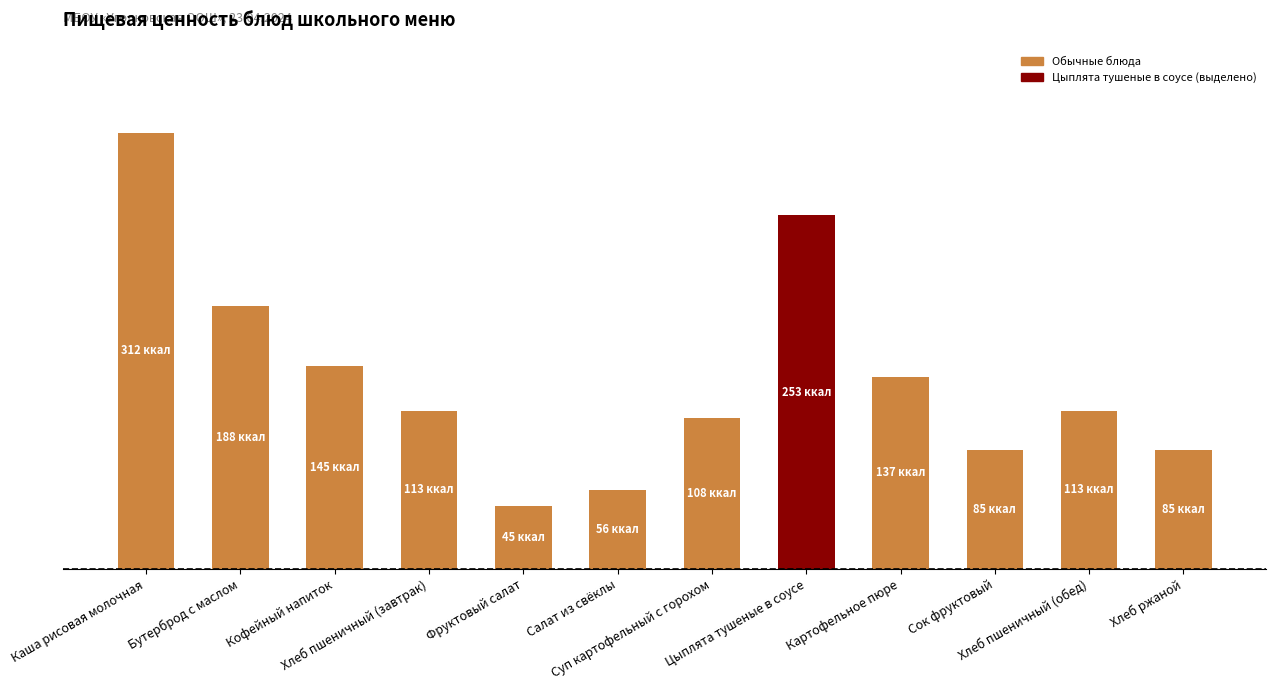

Are the bars horizontal?

No